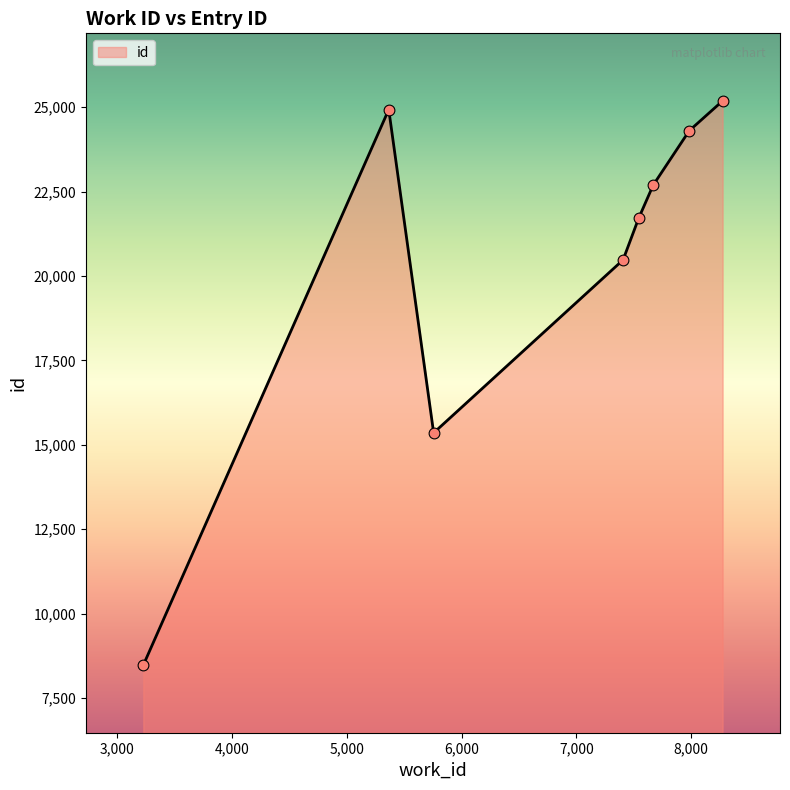

How many interior local peaks (higher than both neighbors) does the data have?

1